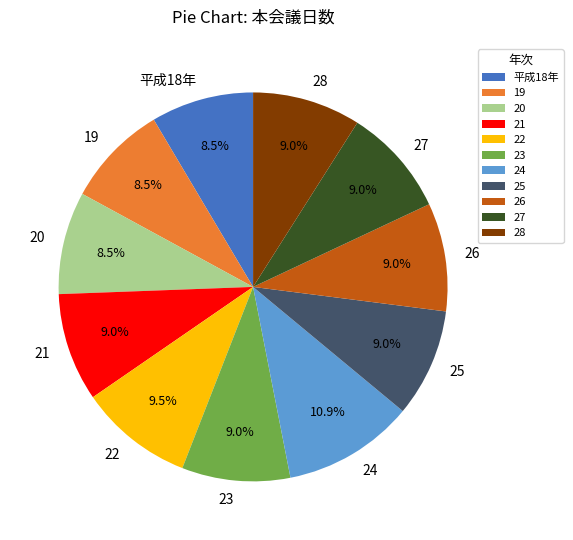

To the nearest percent, what percentage of the pie is 23?

9%